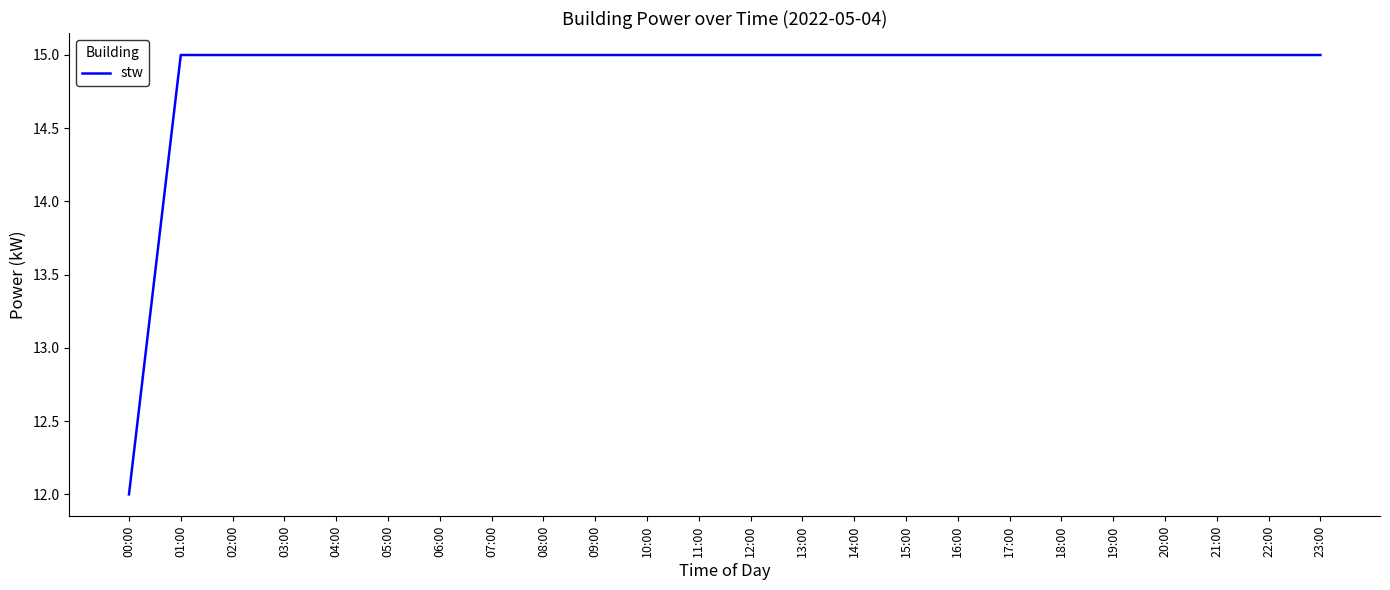

What position from the right is 18:00?

6